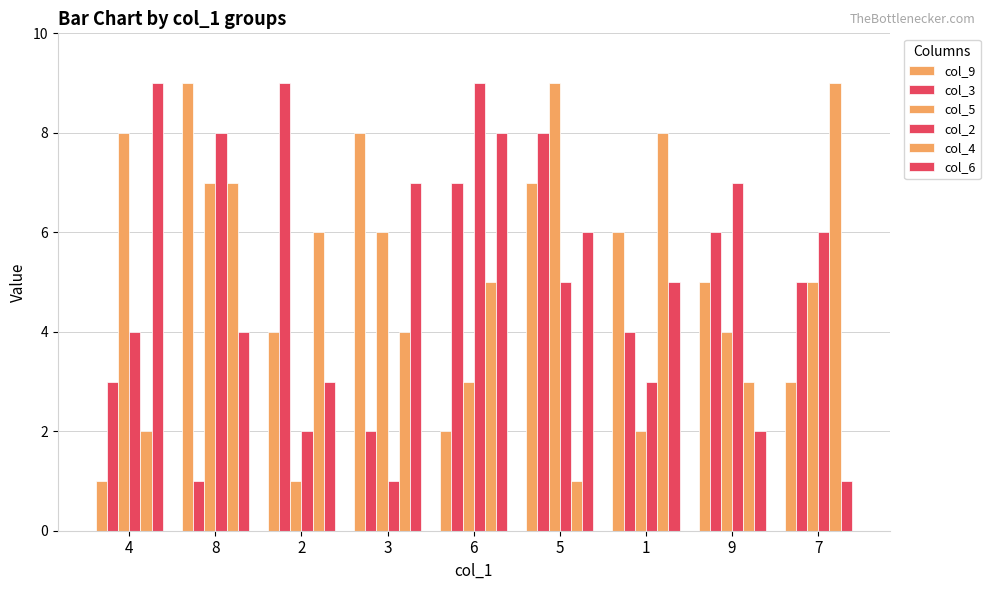

How many data points in col_3 are less than 5?

4